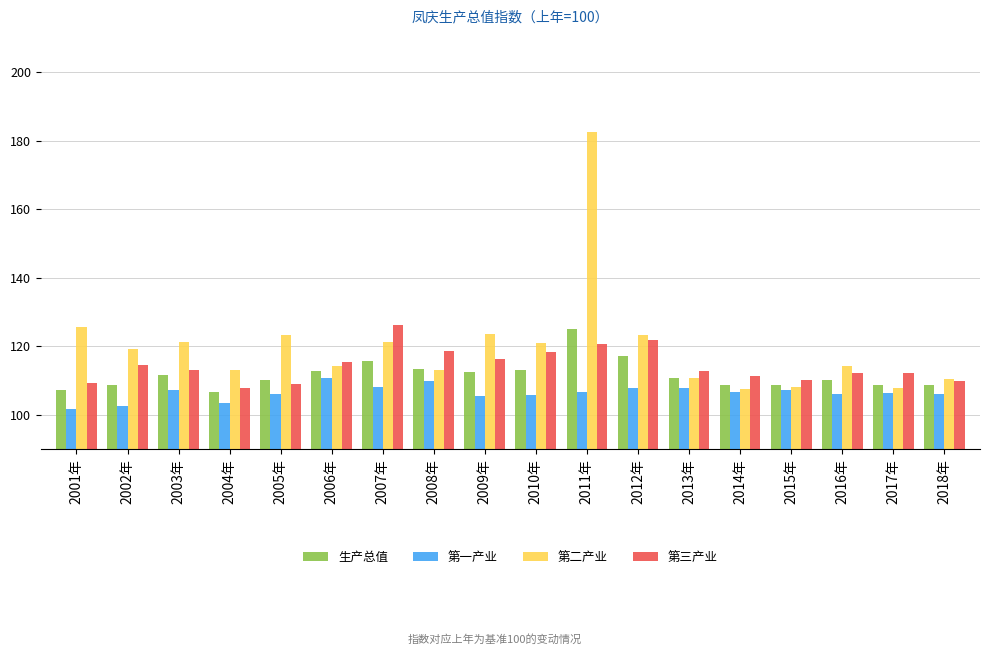

What is the total value across all series at 2002年?

445.0